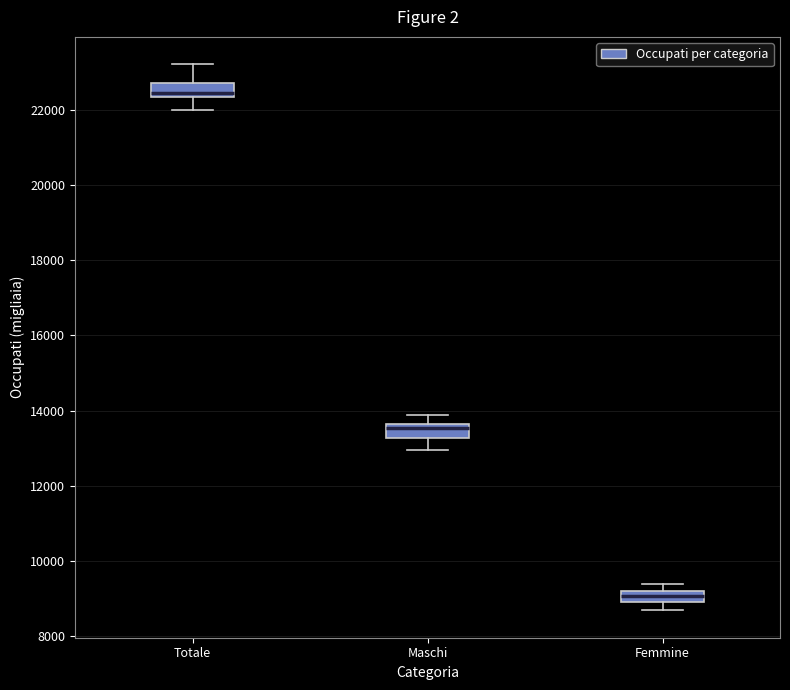

Which box has the lowest median line?

Femmine